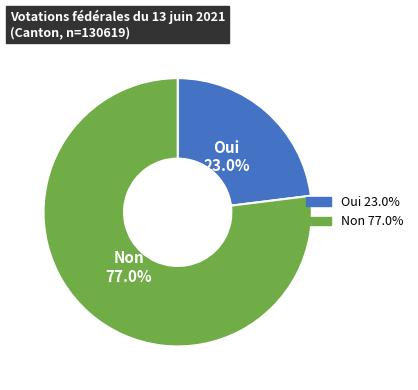

To the nearest percent, what is the combined percentage of Oui and Non?

100%